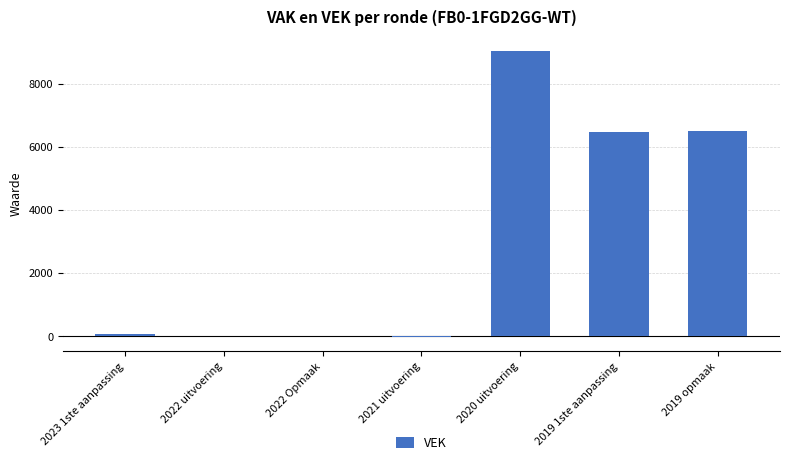

Which category has the highest value across all series?

2020 uitvoering